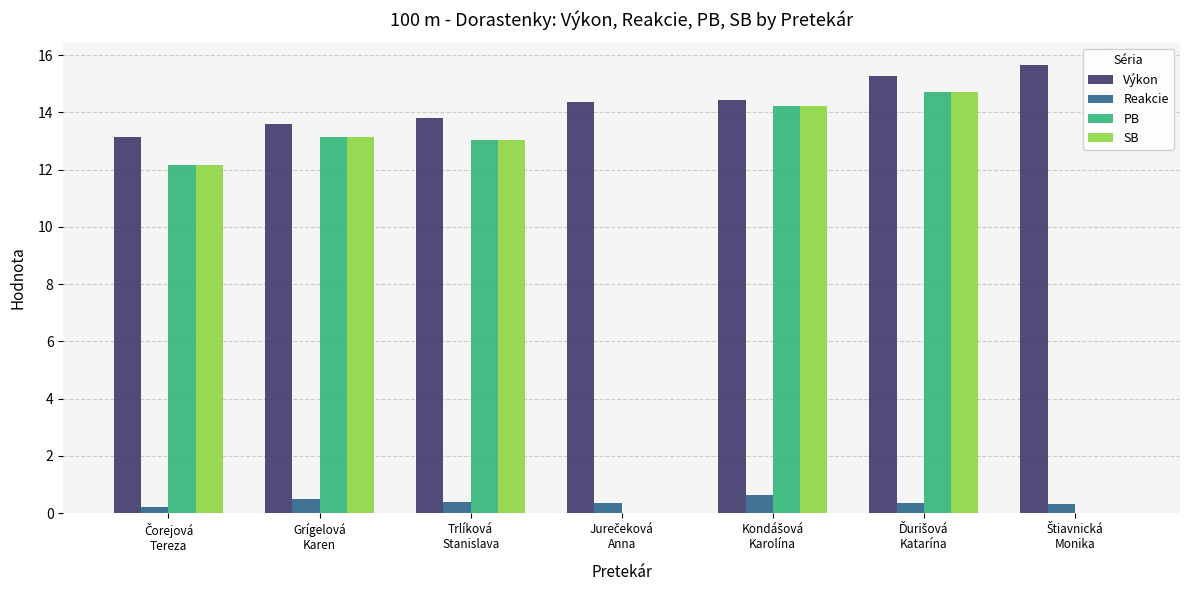

What is the greatest value displayed?

15.7